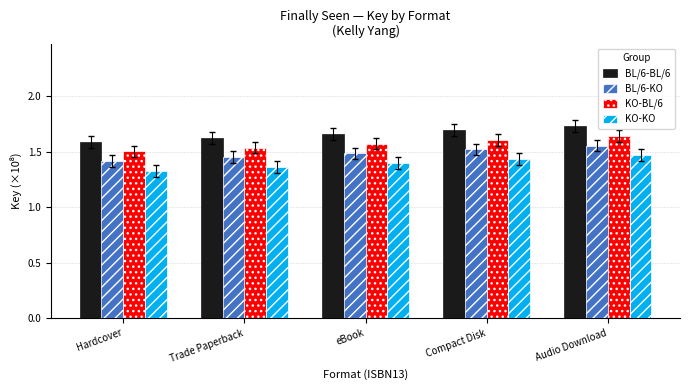

List the series in order of their overall mean, lowest first.

KO-KO, BL/6-KO, KO-BL/6, BL/6-BL/6